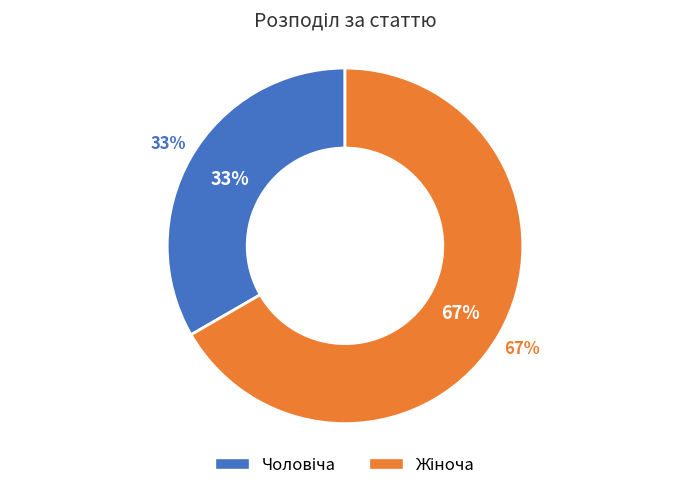

Is it true that Жіноча is 72% of the pie?

False